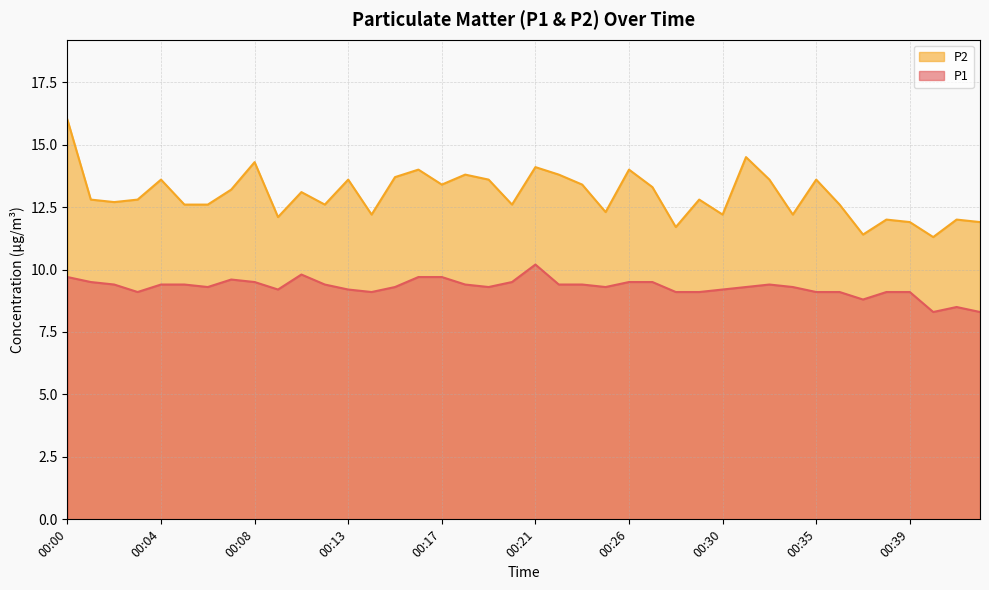

What is the total value across all series at 00:10?

21.3